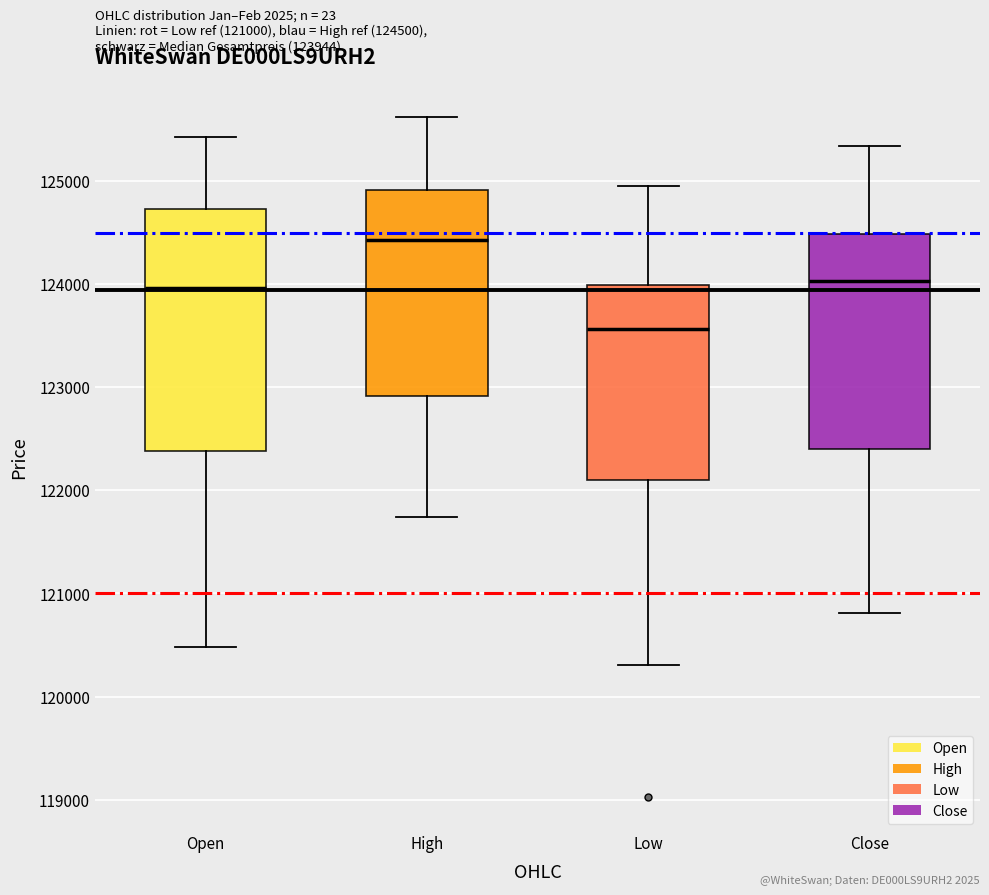

Which box's median line is the lowest?

Low